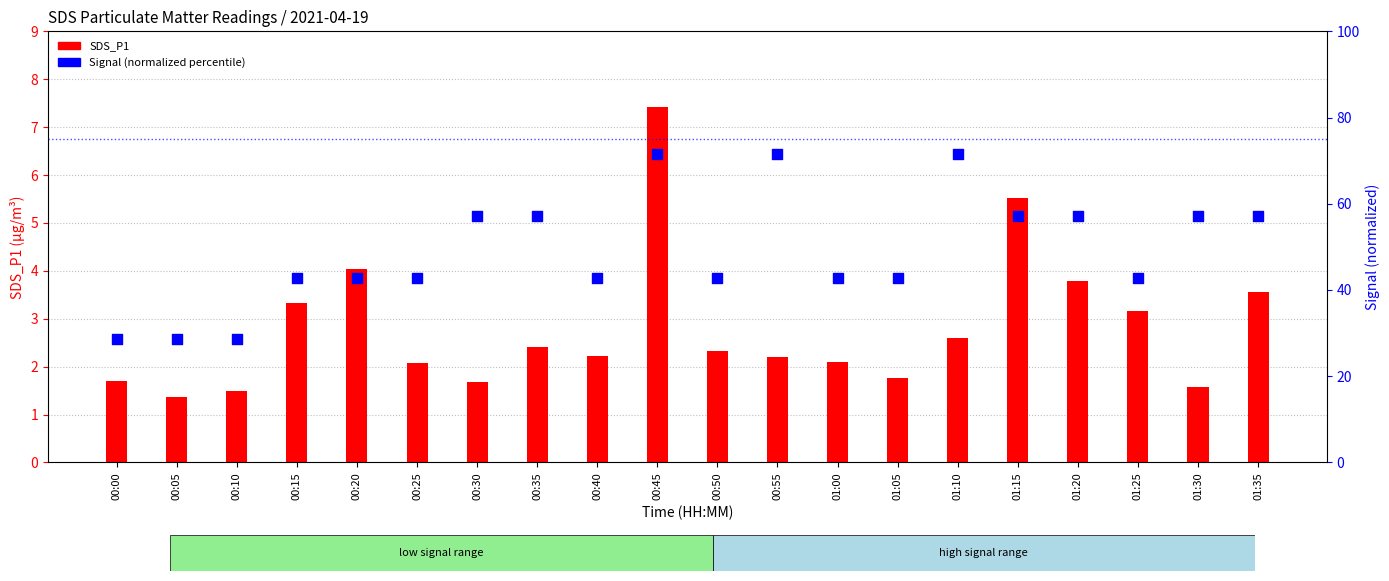

Which series has the largest total across all categories?

Signal (percentile rank)